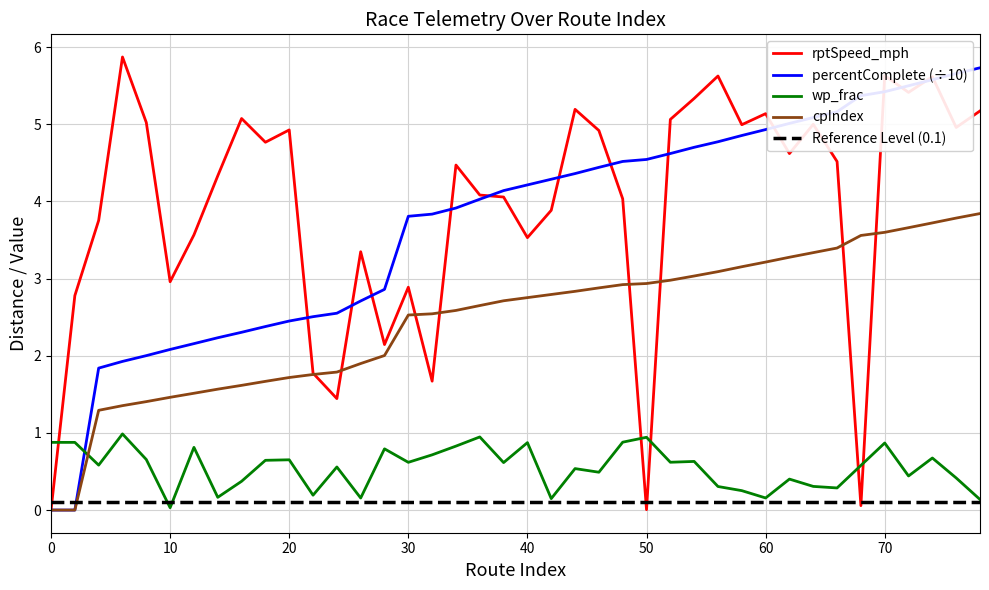

Which series has the largest total across all categories?

rptSpeed_mph